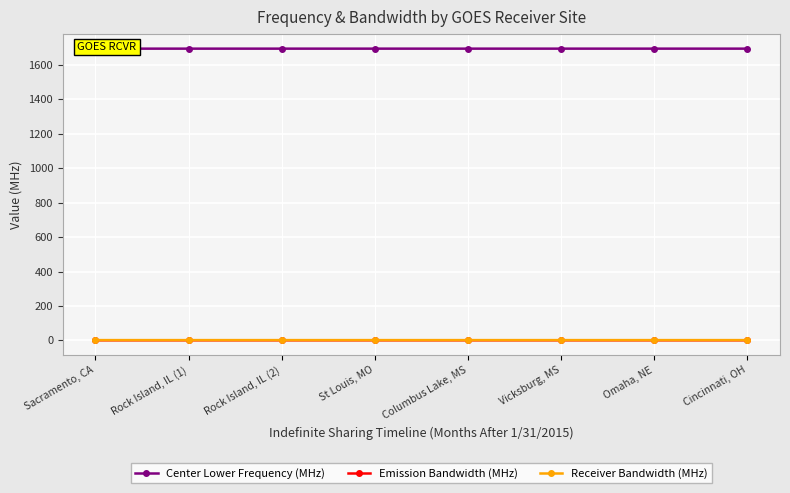

Where is Receiver Bandwidth (MHz) nearest to the value 1?

Sacramento, CA